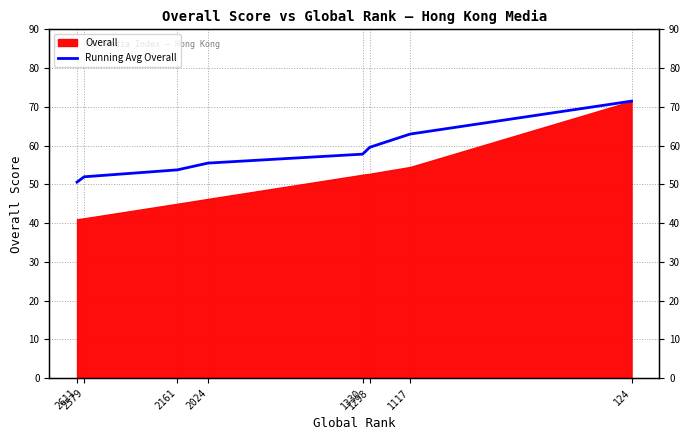

Does the chart have visible grid lines?

Yes